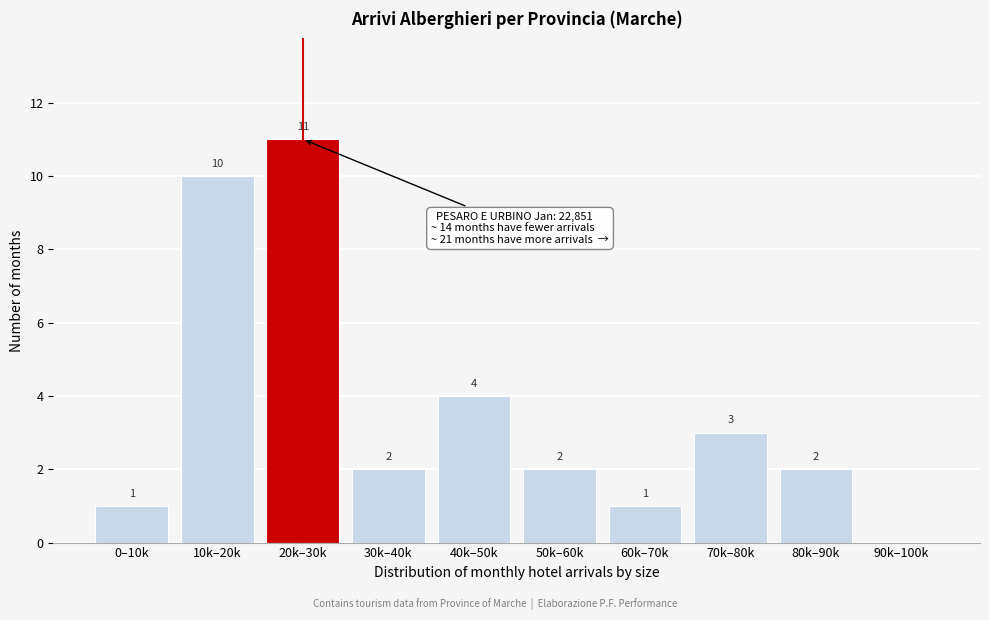

Reading right to left, what are all the values shown in this chart?

90k–100k=0	80k–90k=2	70k–80k=3	60k–70k=1	50k–60k=2	40k–50k=4	30k–40k=2	20k–30k=11	10k–20k=10	0–10k=1